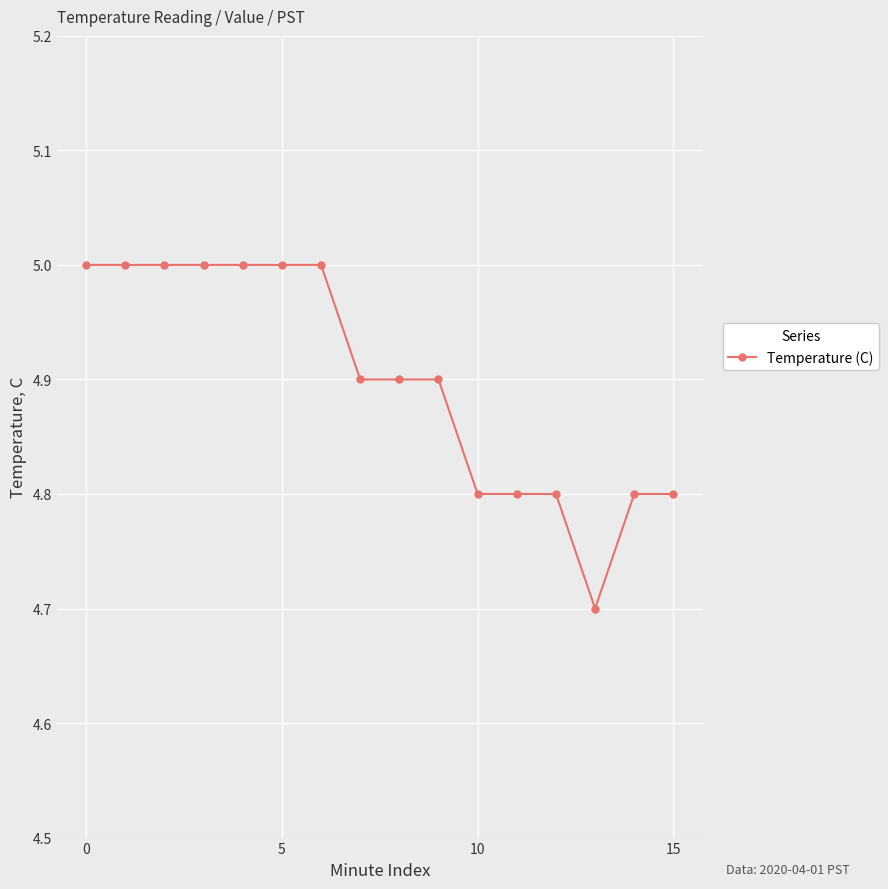

What is the value of the 7th point from the left?

5.0